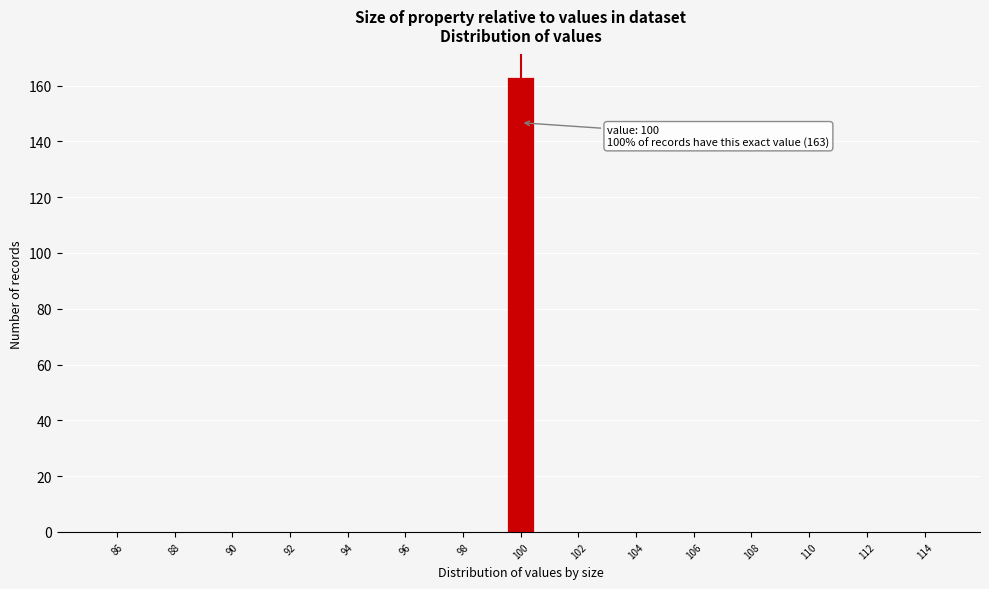

Over which range of the x-axis is the bar tallest?

99.5 to 100.5